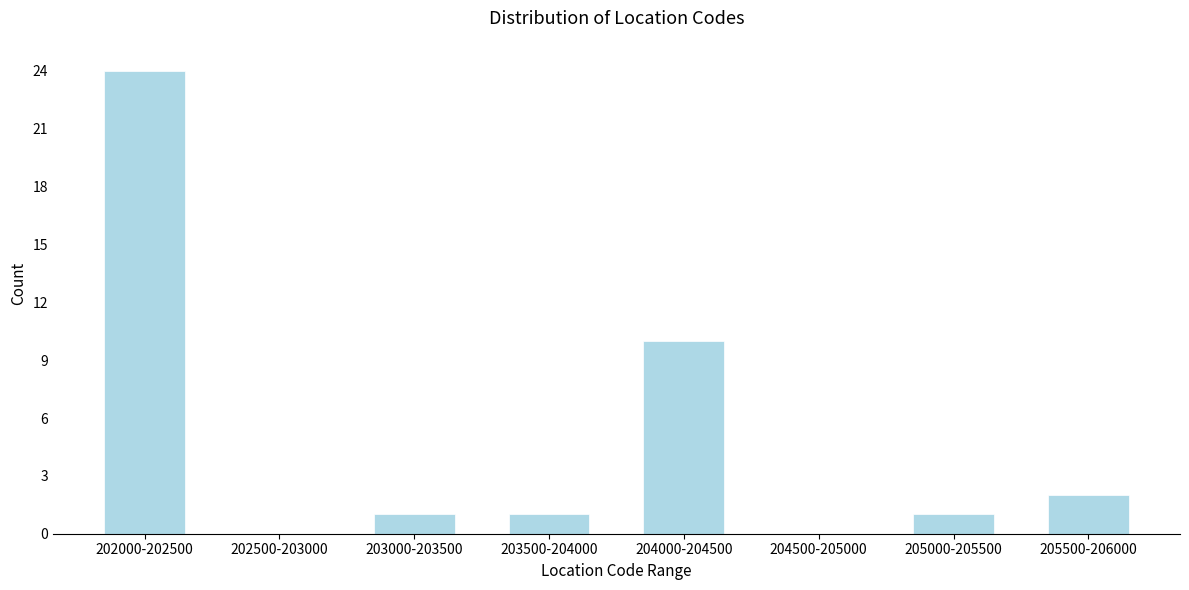

Reading left to right, extract all data points from this chart.

202000-202500=24	202500-203000=0	203000-203500=1	203500-204000=1	204000-204500=10	204500-205000=0	205000-205500=1	205500-206000=2